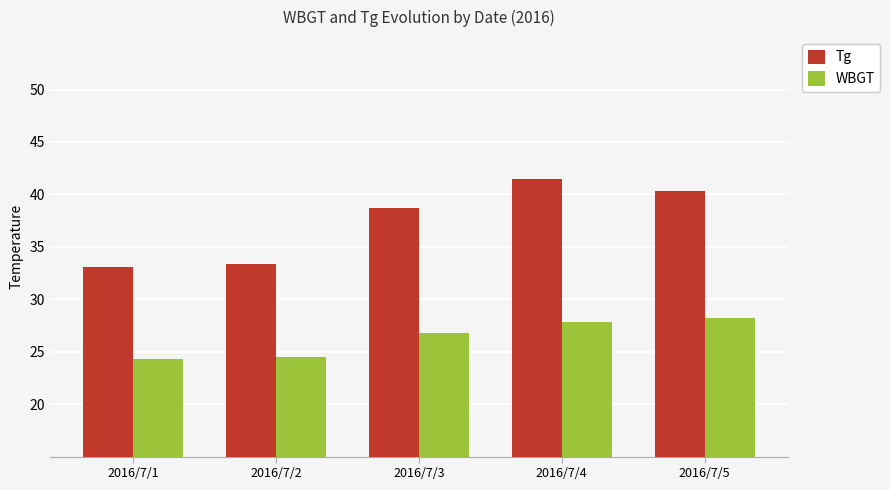

What is the difference between the maximum and second lowest values in the Tg series?

8.1